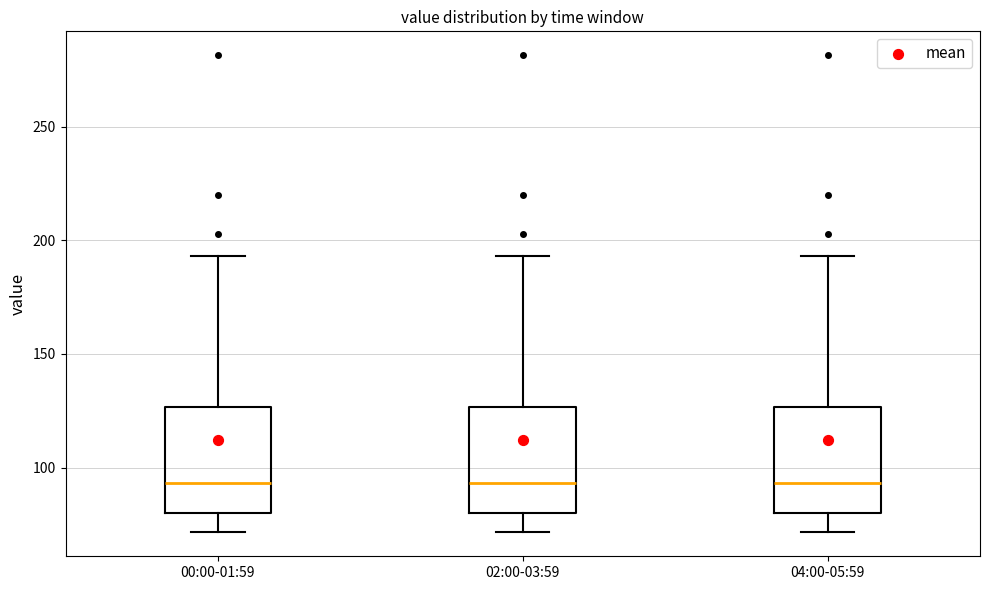

Where is the lower edge of the box for 04:00-05:59 on the y-axis? The values are not printed on the chart, so give them approximately, as read against the axis.

80